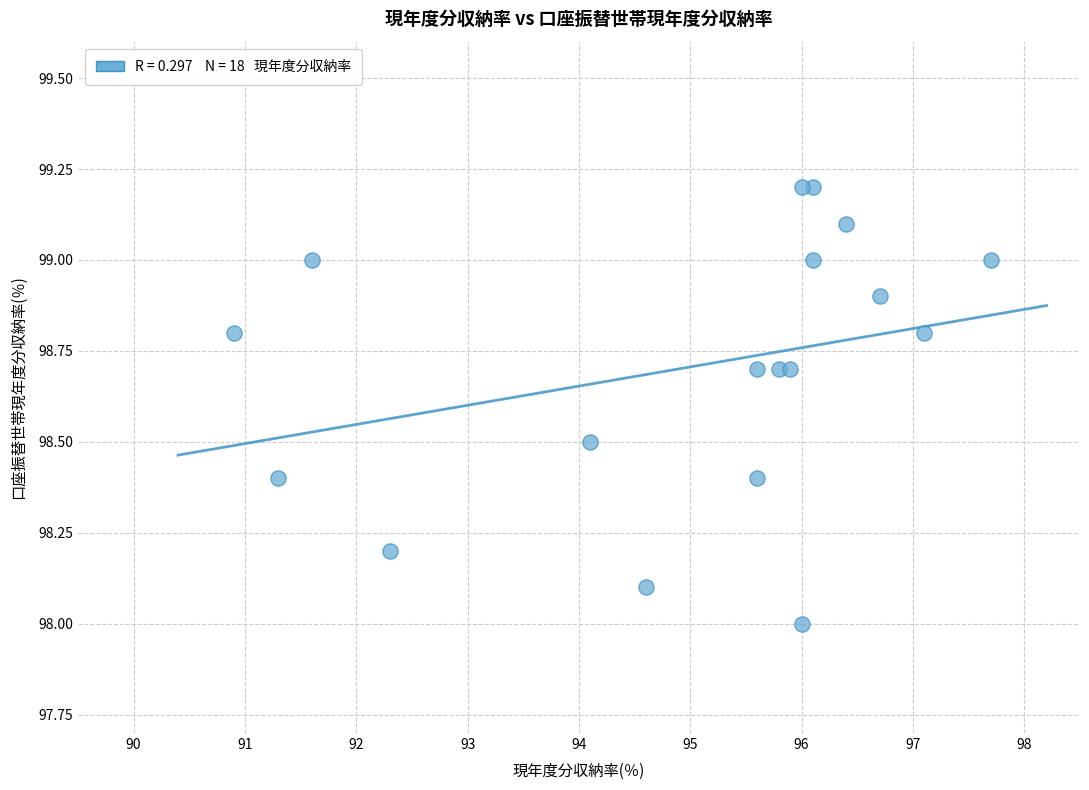

What is the range of X values (max minus min)?

6.8